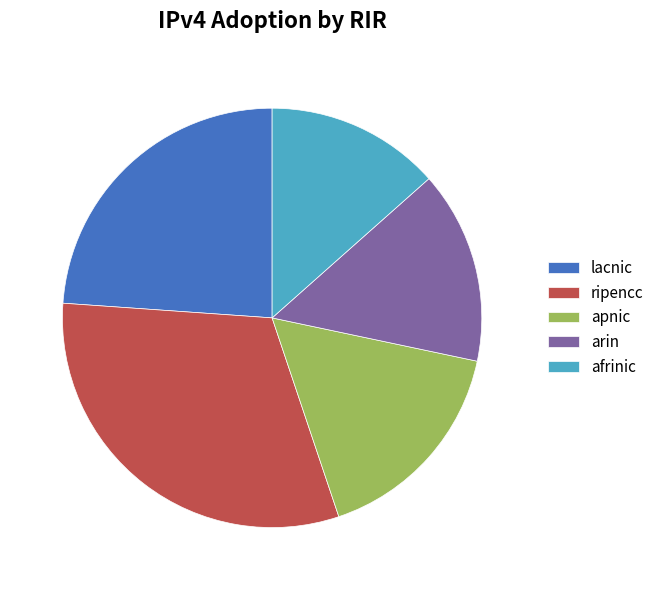

Which category has the smallest portion of the pie?

afrinic